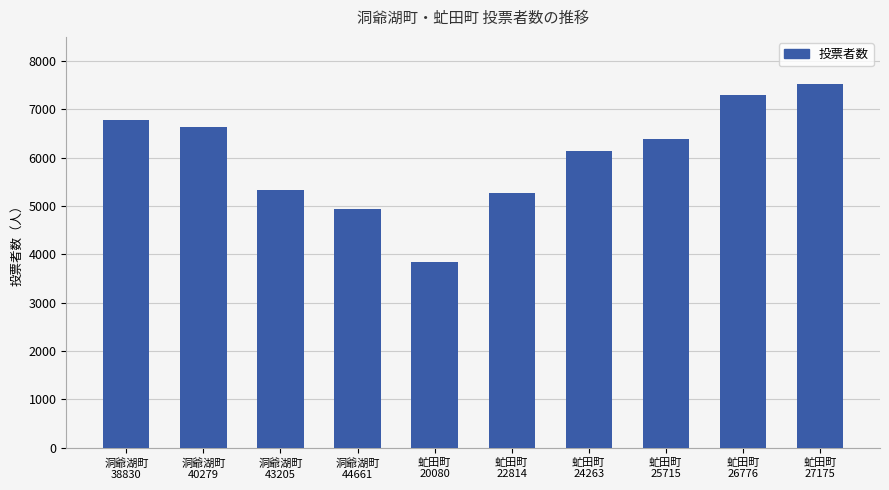

What is the change in value from 洞爺湖町
40279 to 虻田町
22814?

-1362